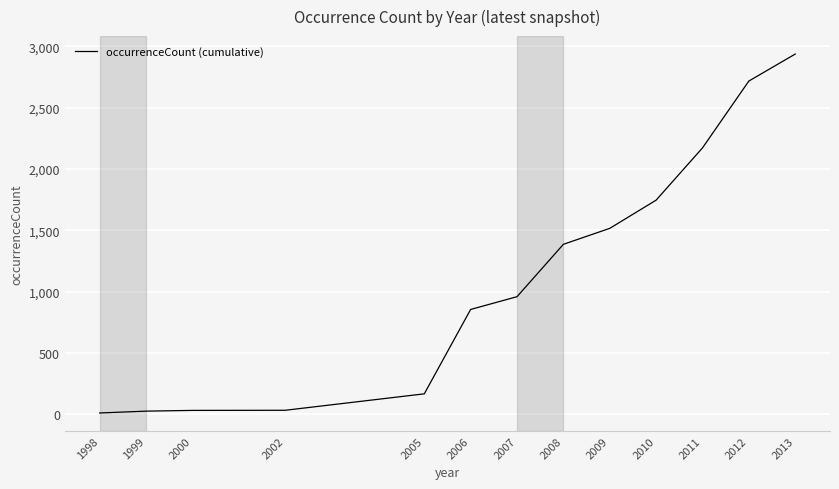

What is the difference between the values at 2009 and 1998?

1505